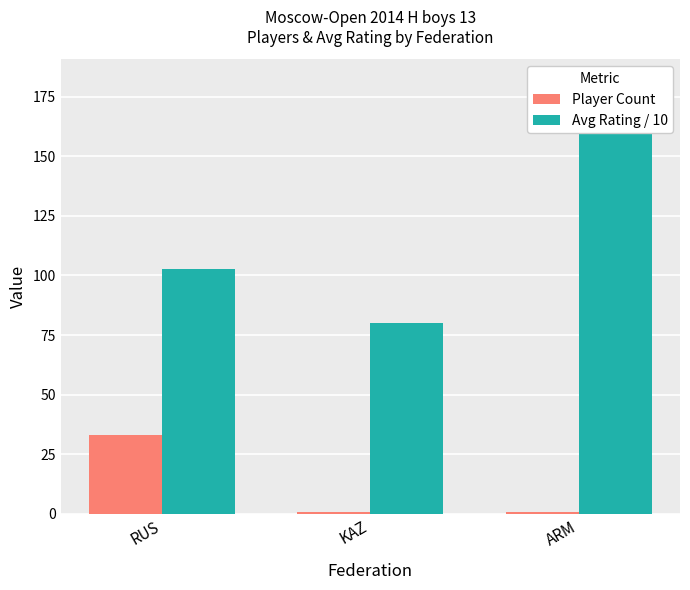

At how many categories does at least one series exceed 38?

3